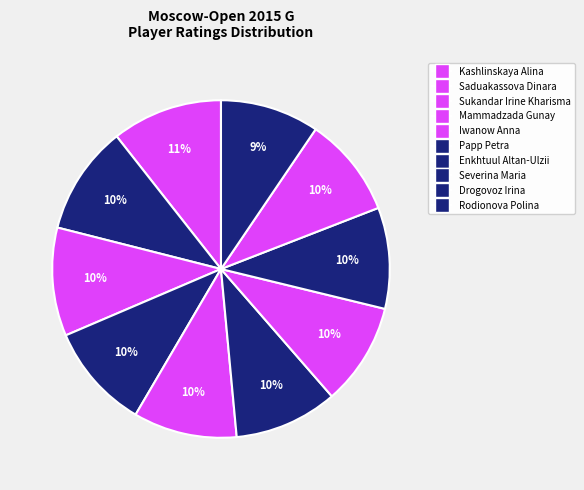

Count the number of slices in the pie.

10